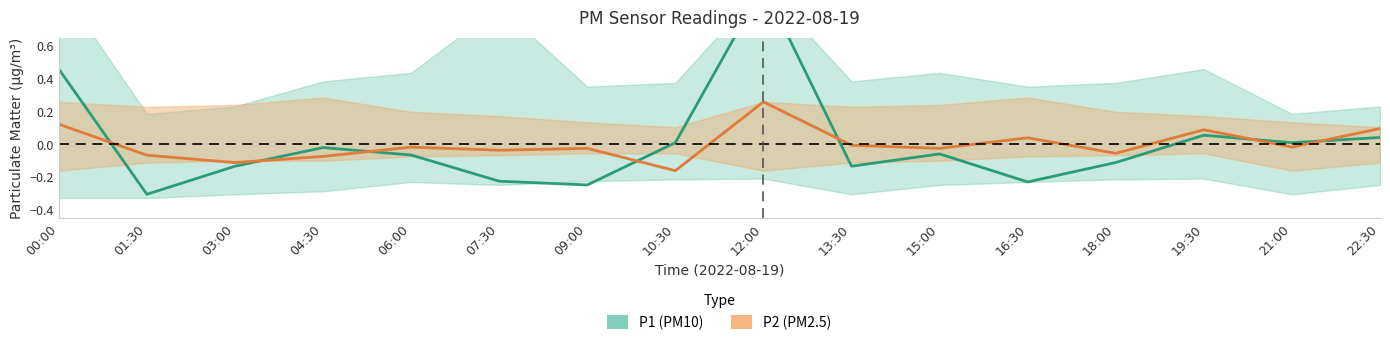

Is the value of P2 (PM2.5) at 00:00 greater than the value of P1 (PM10) at 16:30?

Yes